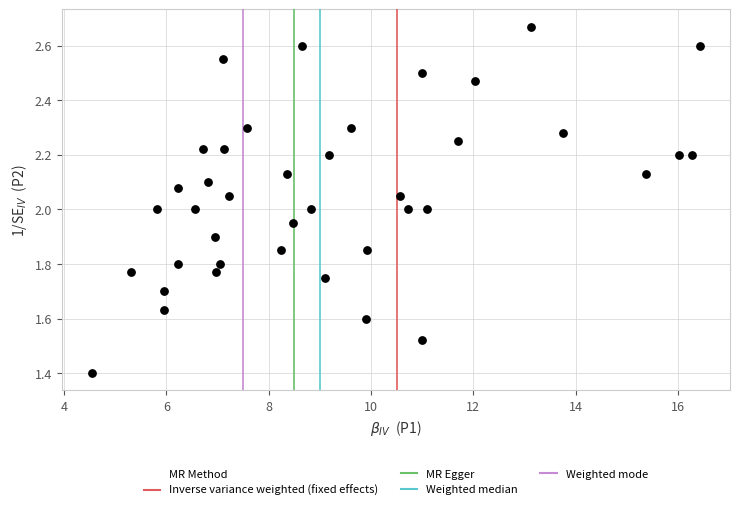

What is the range of Y values (max minus min)?

1.3